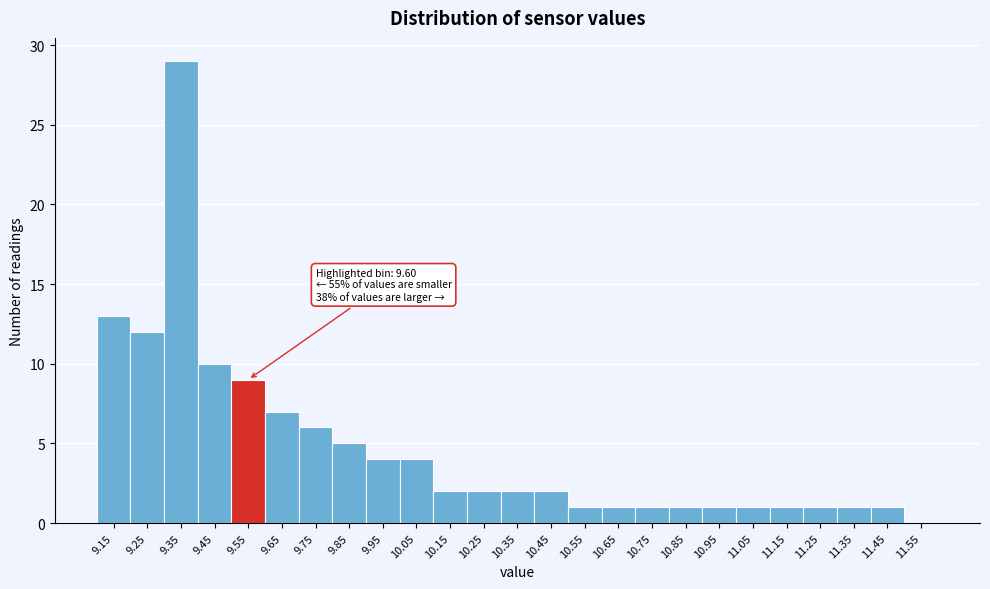

Reading left to right, what are all the values shown in this chart?

9.15=13	9.25=12	9.35=29	9.45=10	9.55=9	9.65=7	9.75=6	9.85=5	9.95=4	10.05=4	10.15=2	10.25=2	10.35=2	10.45=2	10.55=1	10.65=1	10.75=1	10.85=1	10.95=1	11.05=1	11.15=1	11.25=1	11.35=1	11.45=1	11.55=0